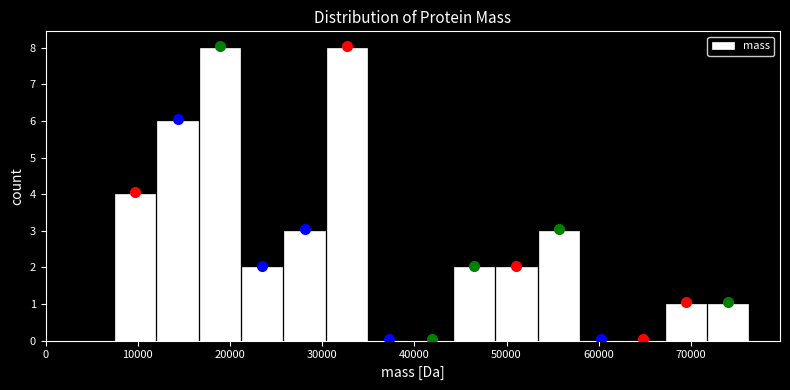

Reading left to right, transcribe this chart: for each bar, give the range it covers on the x-axis and its height. Neither the bar edges nor the heights are printed on the chart, so give them approximately, as read against the axes.

7000 to 12000: 4
12000 to 17000: 6
17000 to 21000: 8
21000 to 26000: 2
26000 to 30000: 3
30000 to 35000: 8
35000 to 40000: 0
40000 to 44000: 0
44000 to 49000: 2
49000 to 53000: 2
53000 to 58000: 3
58000 to 63000: 0
63000 to 67000: 0
67000 to 72000: 1
72000 to 76000: 1